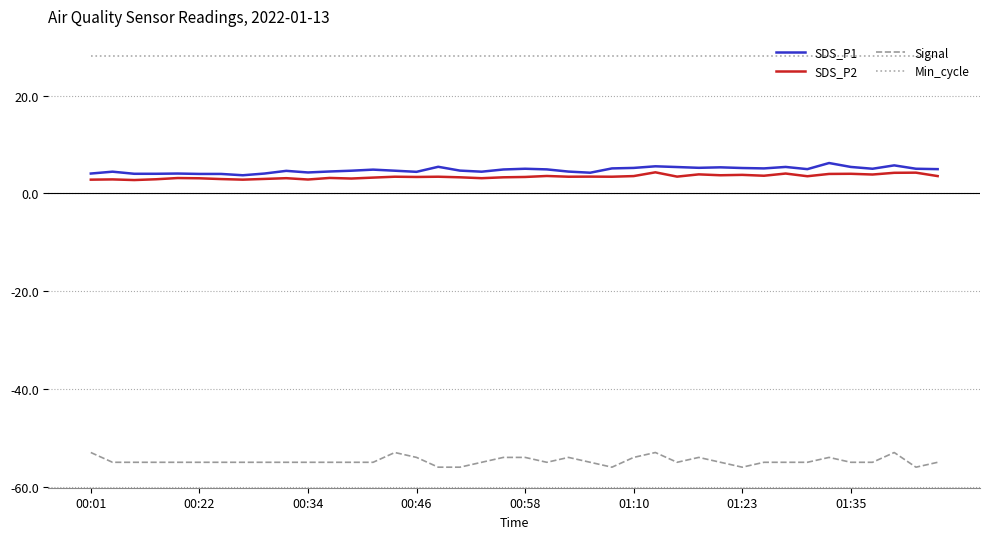

What is the minimum value for SDS_P2?

2.7